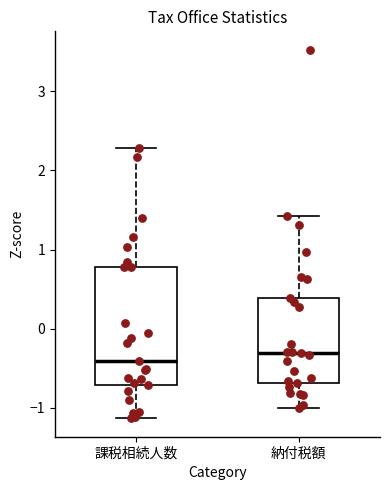

Reading left to right, transcribe this box plot: for each box, give where its median line is, the range the box spans, and where its two whiskers end, as read against the y-axis. The values are not printed on the chart, so give them approximately, as read against the axis.

課税相続人数: median -0.4, box -0.7 to 0.8, whiskers -1.1 to 2.3
納付税額: median -0.3, box -0.7 to 0.4, whiskers -1.0 to 1.4